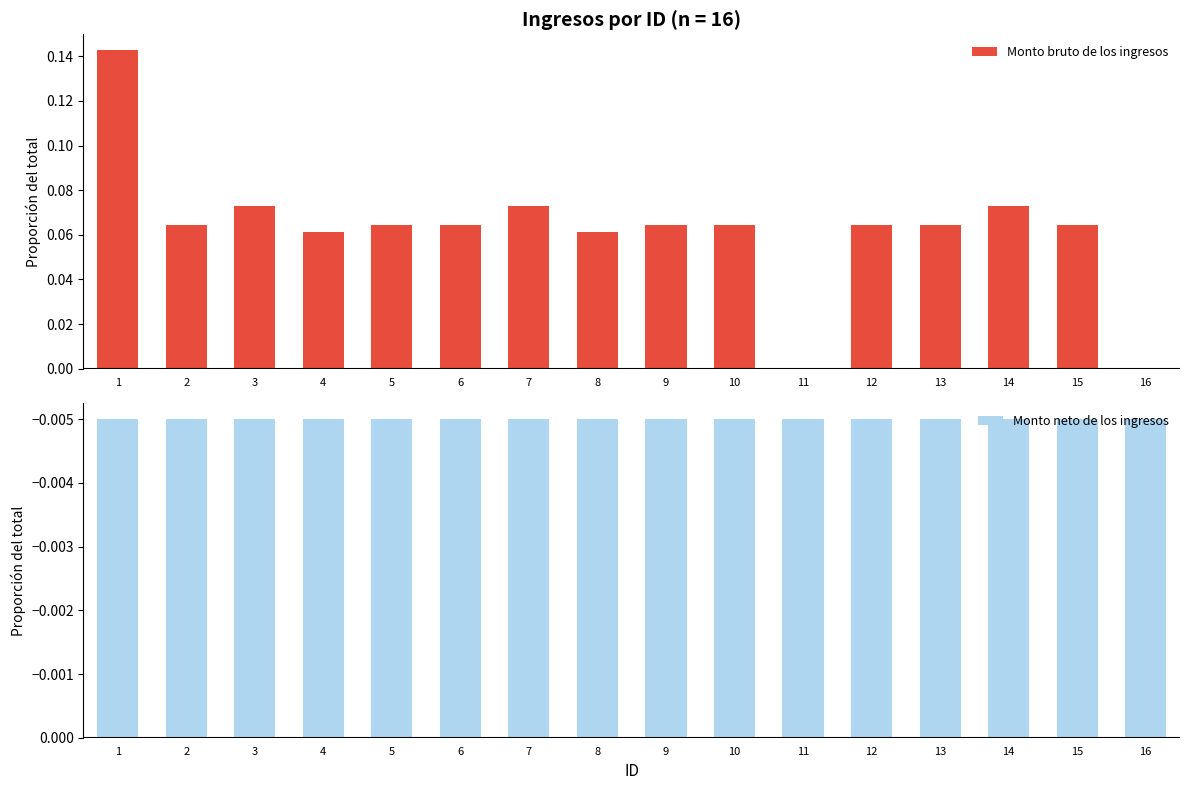

At how many categories does at least one series exceed 0?

14